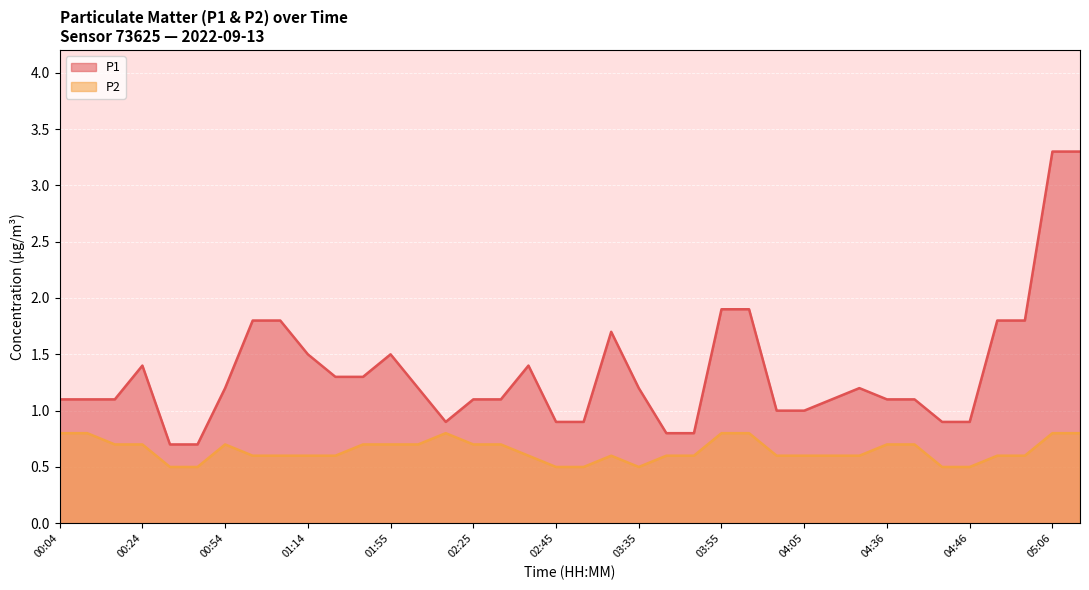

What is the total value across all series at 05:06?

4.1